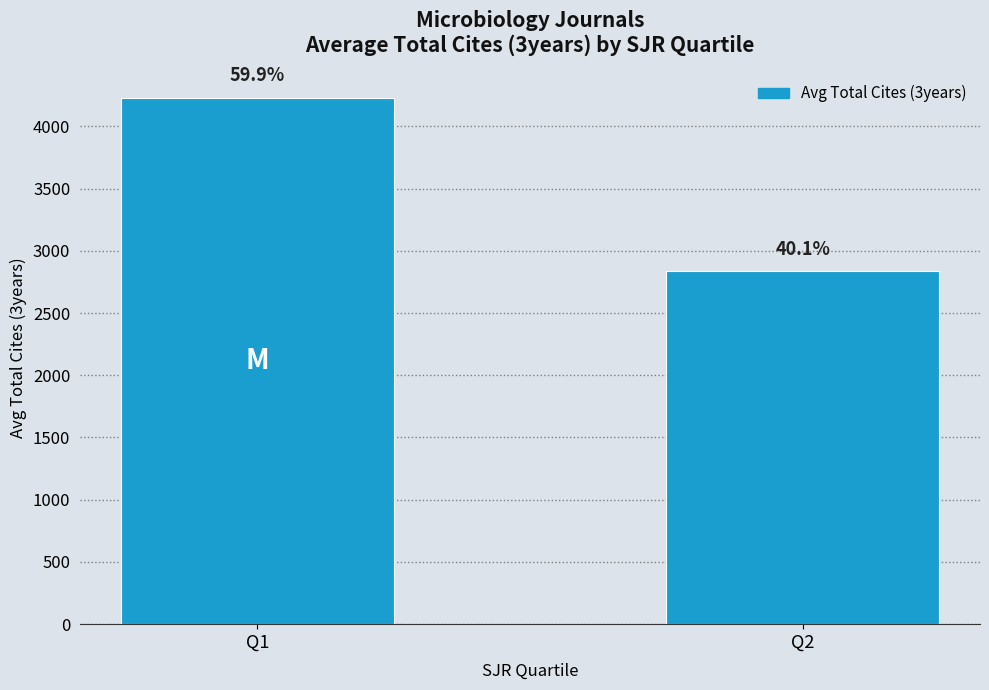

At which label does the data first exceed 4230?

Q1